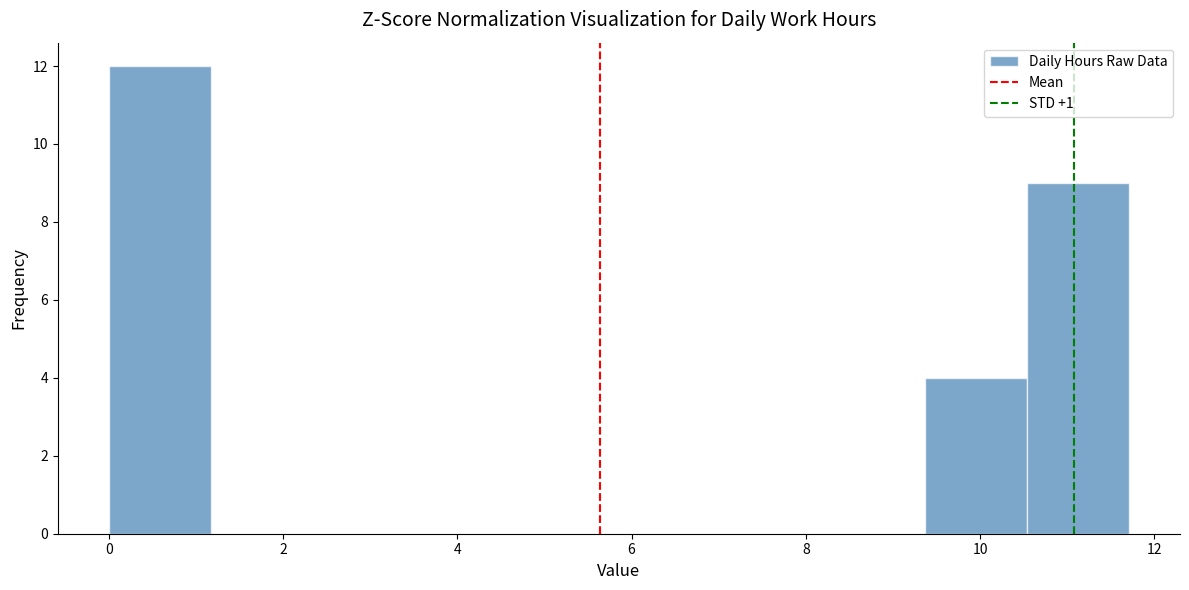

Over which range of the x-axis is the bar tallest?

0.0 to 1.2